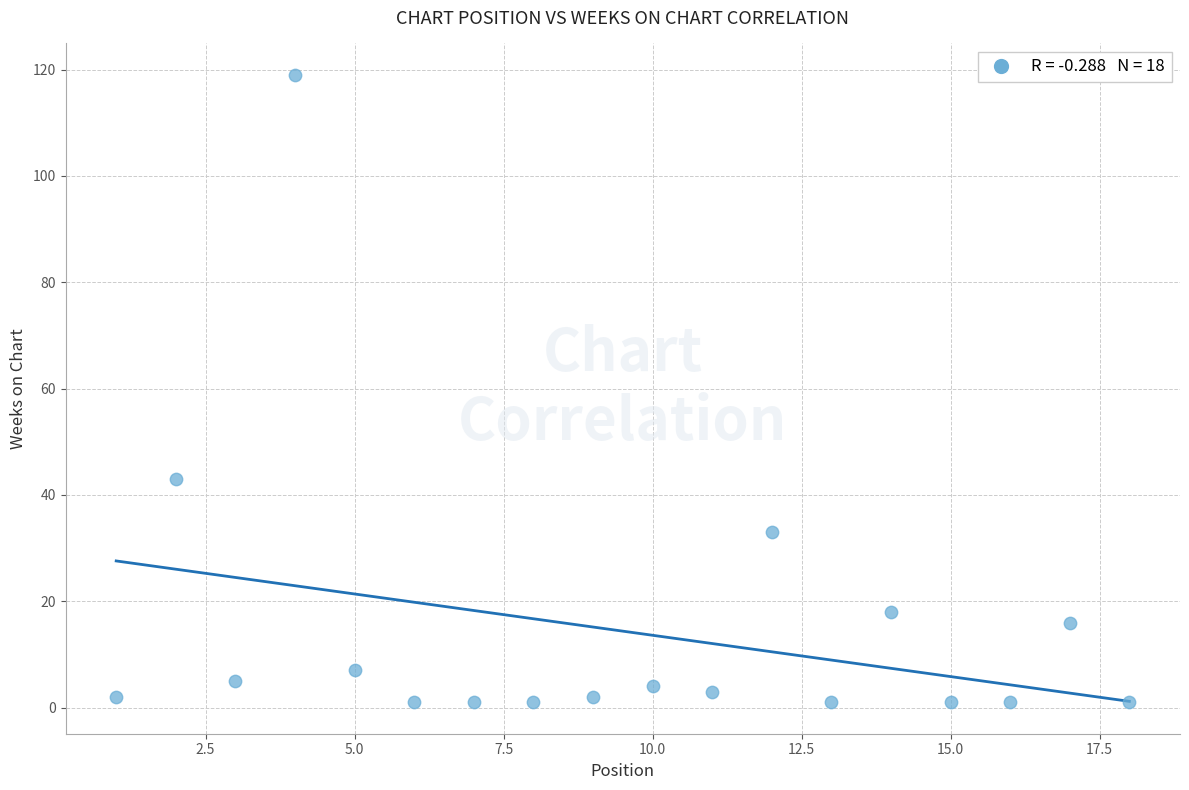

What is the range of X values (max minus min)?

17